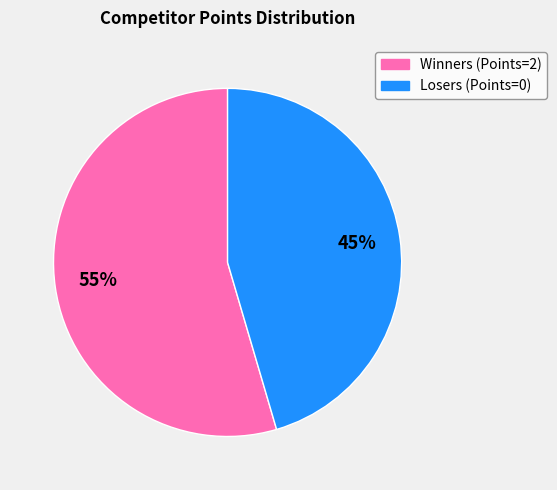

How many segments does this pie chart have?

2